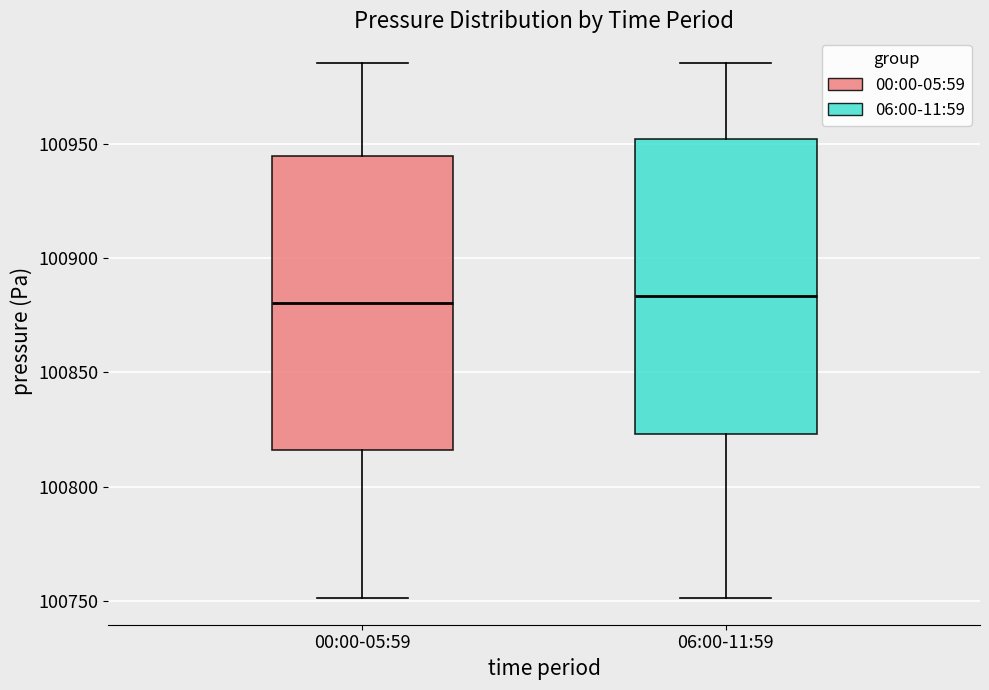

Where is the upper edge of the box for 06:00-11:59 on the y-axis? The values are not printed on the chart, so give them approximately, as read against the axis.

100950